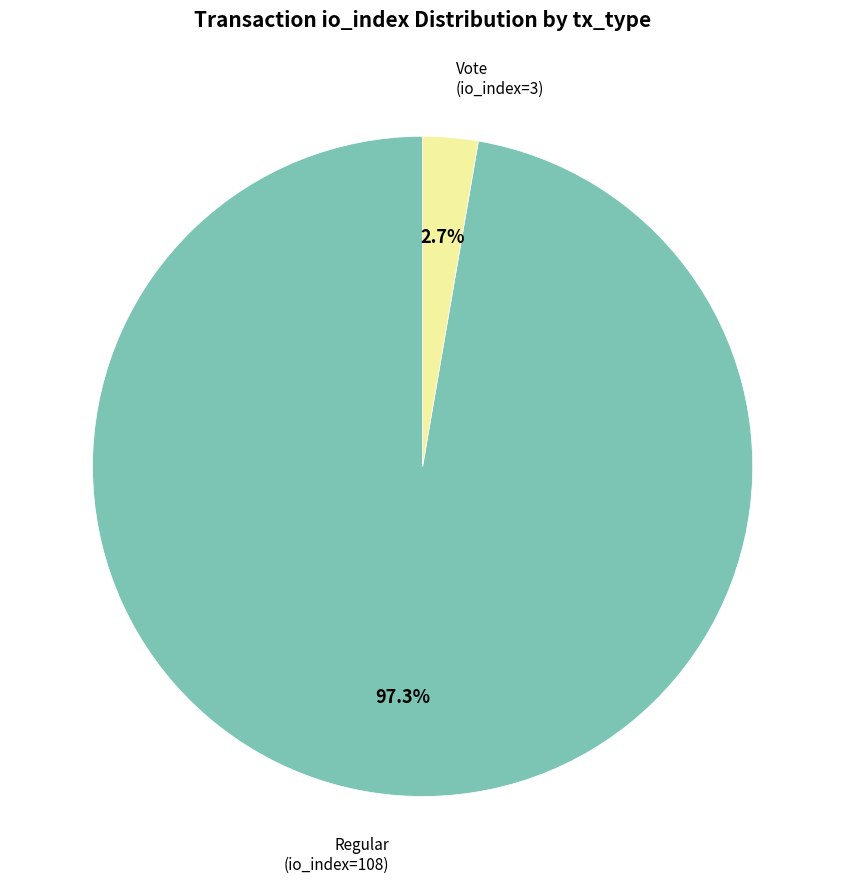

Is there a majority slice in this chart?

Yes